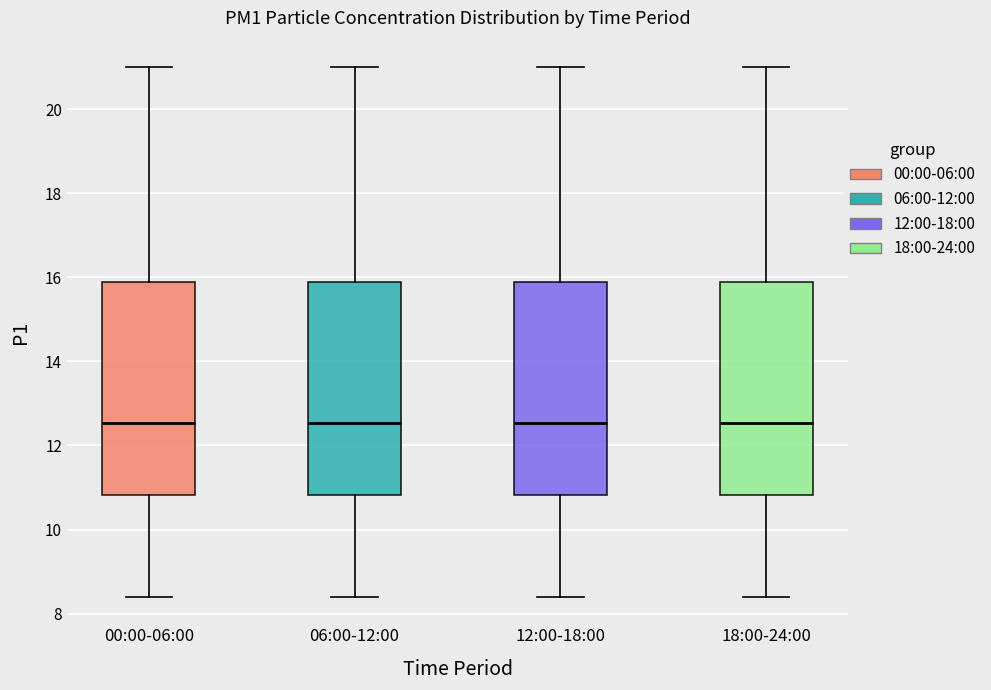

Reading left to right, read every box against the y-axis: the position of its median line, the range the box covers, and the ends of its whiskers. The values are not printed on the chart, so give them approximately, as read against the axis.

00:00-06:00: median 12.6, box 10.8 to 16.0, whiskers 8.4 to 21.0
06:00-12:00: median 12.6, box 10.8 to 16.0, whiskers 8.4 to 21.0
12:00-18:00: median 12.6, box 10.8 to 16.0, whiskers 8.4 to 21.0
18:00-24:00: median 12.6, box 10.8 to 16.0, whiskers 8.4 to 21.0